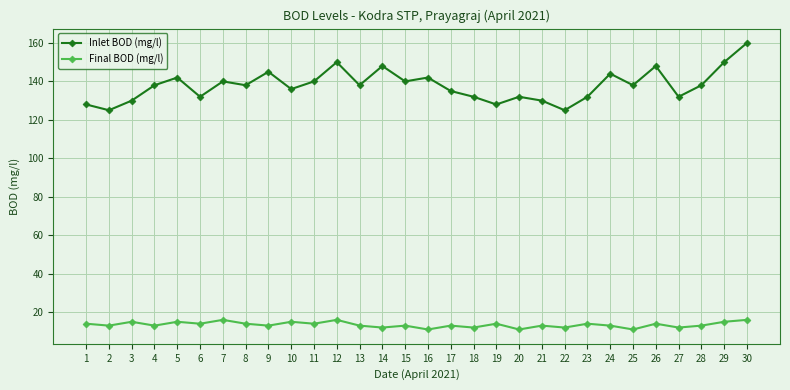

Reading right to left, extract all data points from this chart.

Inlet BOD (mg/l): 30=160	29=150	28=138	27=132	26=148	25=138	24=144	23=132	22=125	21=130	20=132	19=128	18=132	17=135	16=142	15=140	14=148	13=138	12=150	11=140	10=136	9=145	8=138	7=140	6=132	5=142	4=138	3=130	2=125	1=128
Final BOD (mg/l): 30=16	29=15	28=13	27=12	26=14	25=11	24=13	23=14	22=12	21=13	20=11	19=14	18=12	17=13	16=11	15=13	14=12	13=13	12=16	11=14	10=15	9=13	8=14	7=16	6=14	5=15	4=13	3=15	2=13	1=14